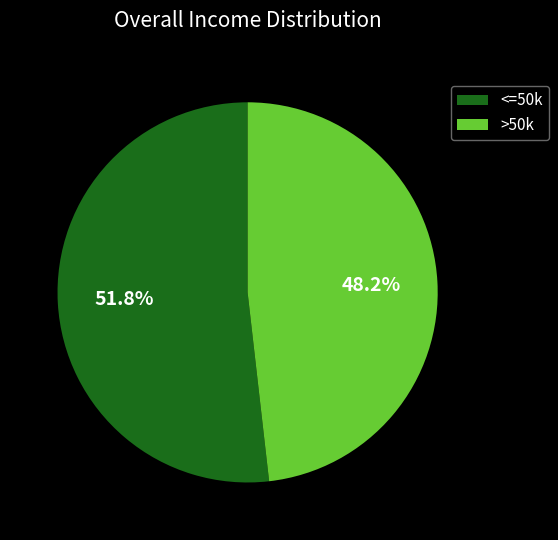

To the nearest percent, what is the average slice percentage?

50%